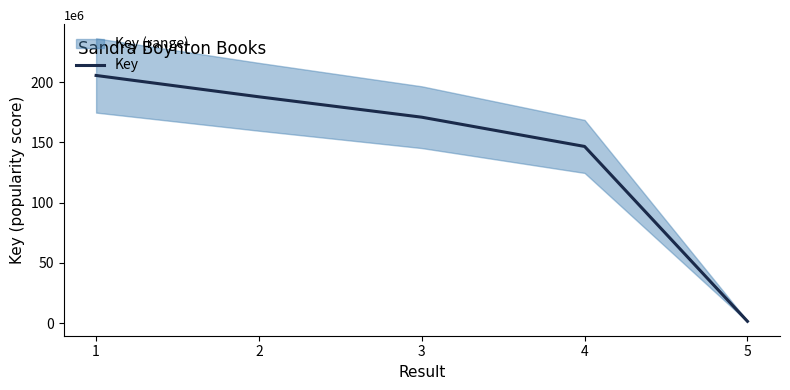

Rank the categories by value from lowest to highest.

5, 4, 3, 2, 1